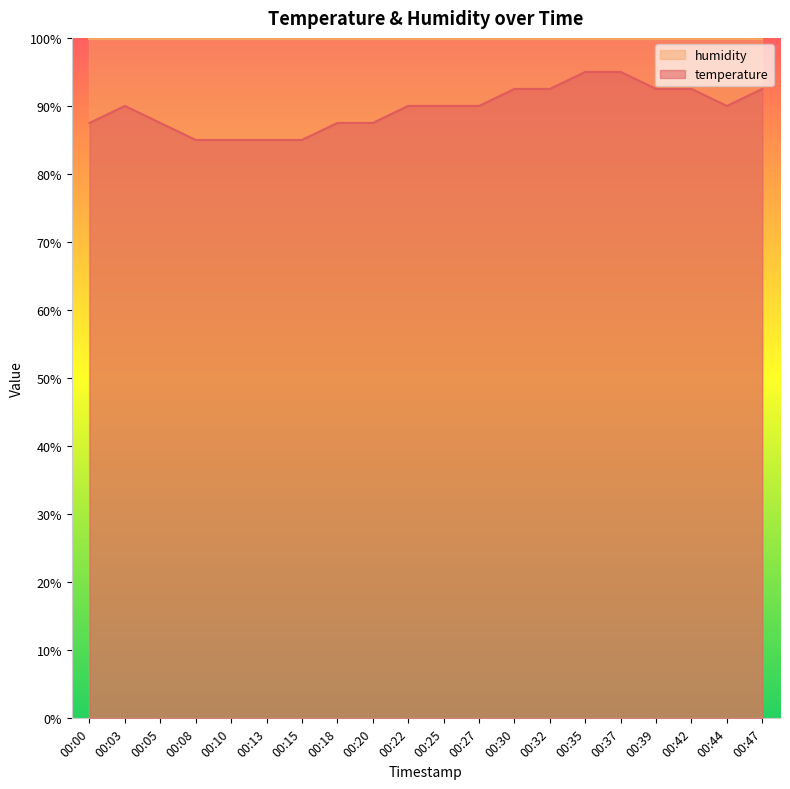

Approximately how many times larger is the value at 00:42 compared to 00:00?

1.1